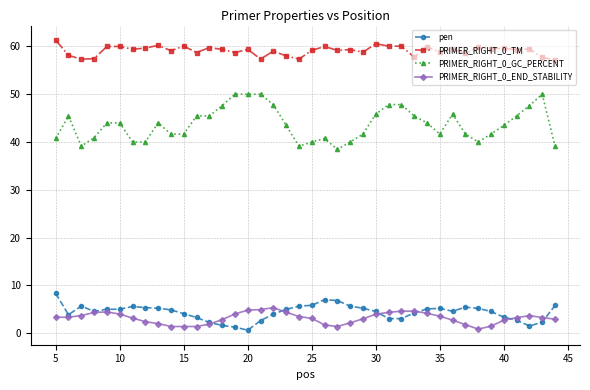

What is the maximum value shown in the chart?

61.3